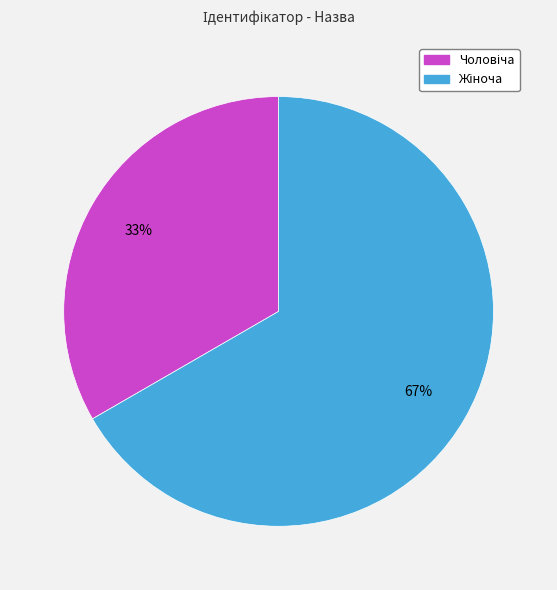

To the nearest percent, what is the average slice percentage?

50%